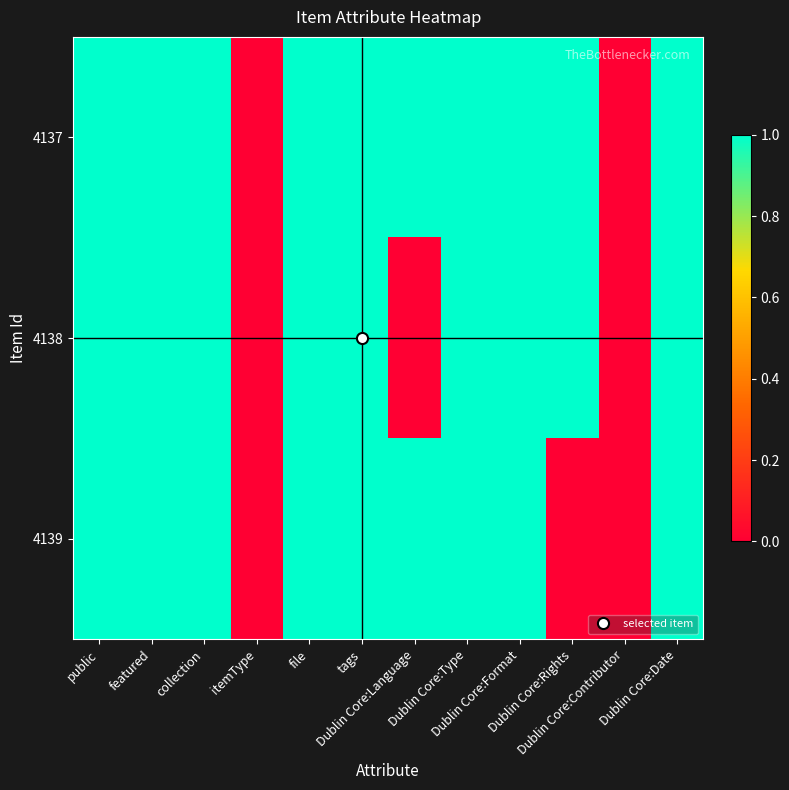

Reading left to right, list all the values displayed in this chart.

4137: public=1	featured=1	collection=1	itemType=0	file=1	tags=1	Dublin Core:Language=1	Dublin Core:Type=1	Dublin Core:Format=1	Dublin Core:Rights=1	Dublin Core:Contributor=0	Dublin Core:Date=1
4138: public=1	featured=1	collection=1	itemType=0	file=1	tags=1	Dublin Core:Language=0	Dublin Core:Type=1	Dublin Core:Format=1	Dublin Core:Rights=1	Dublin Core:Contributor=0	Dublin Core:Date=1
4139: public=1	featured=1	collection=1	itemType=0	file=1	tags=1	Dublin Core:Language=1	Dublin Core:Type=1	Dublin Core:Format=1	Dublin Core:Rights=0	Dublin Core:Contributor=0	Dublin Core:Date=1